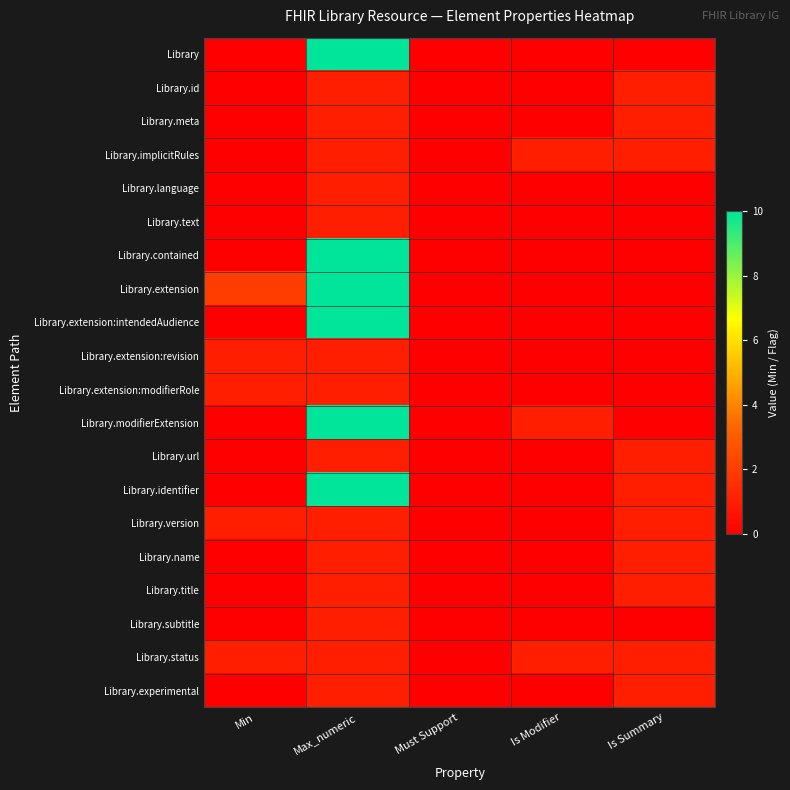

At Is Modifier, list the series in order from smallest to largest.

Library, Library.id, Library.meta, Library.language, Library.text, Library.contained, Library.extension, Library.extension:intendedAudience, Library.extension:revision, Library.extension:modifierRole, Library.url, Library.identifier, Library.version, Library.name, Library.title, Library.subtitle, Library.experimental, Library.implicitRules, Library.modifierExtension, Library.status